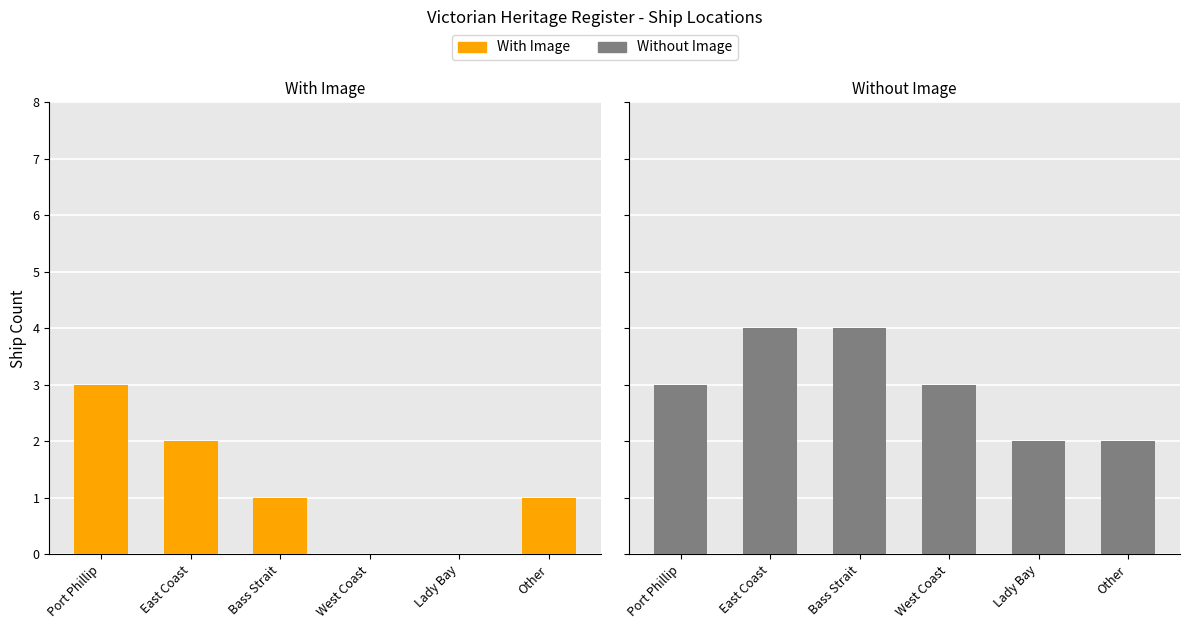

How many groups of bars are there?

6